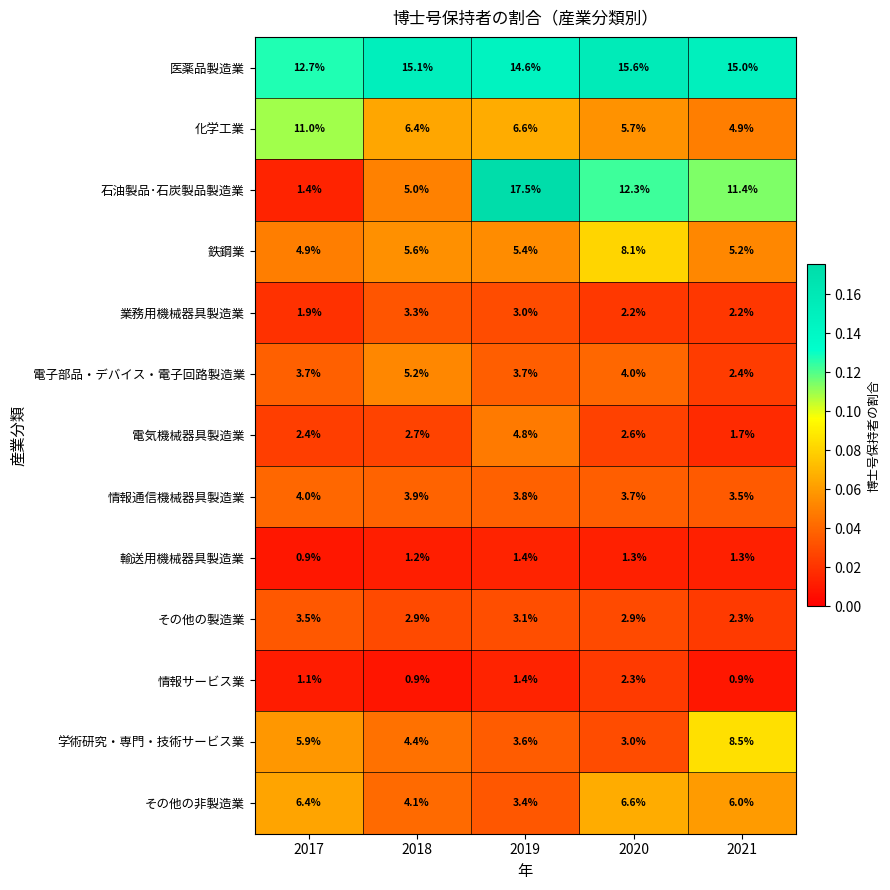

The value of 医薬品製造業 at 2020 is 15.6. True or false?

True